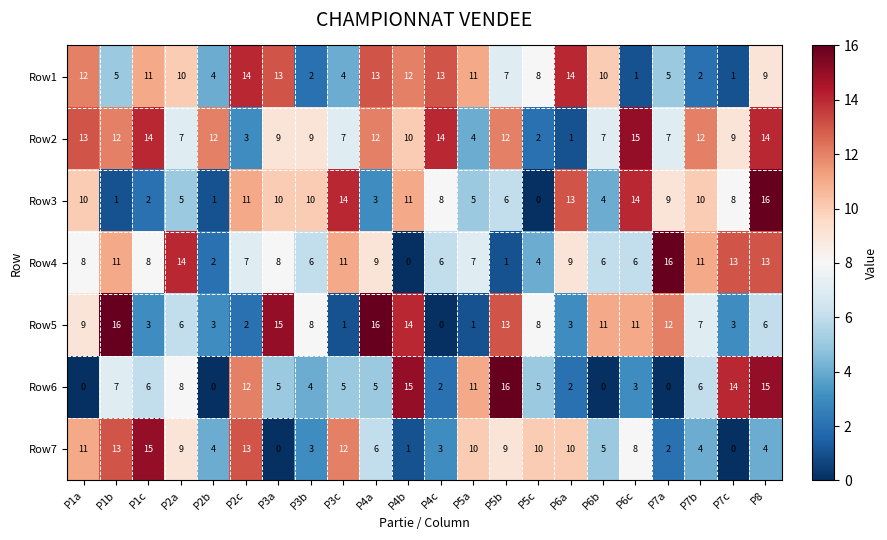

The value of Row2 at P2b is 6. True or false?

False